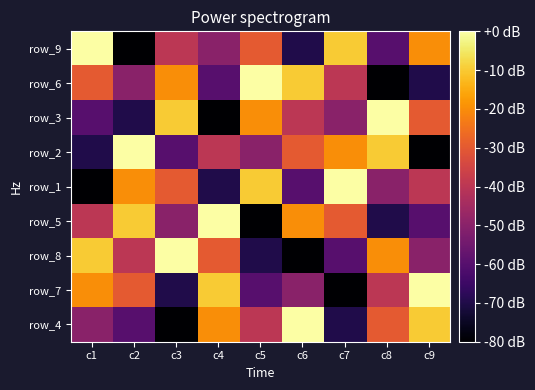

What is the difference between the highest and lowest values at c7?

80